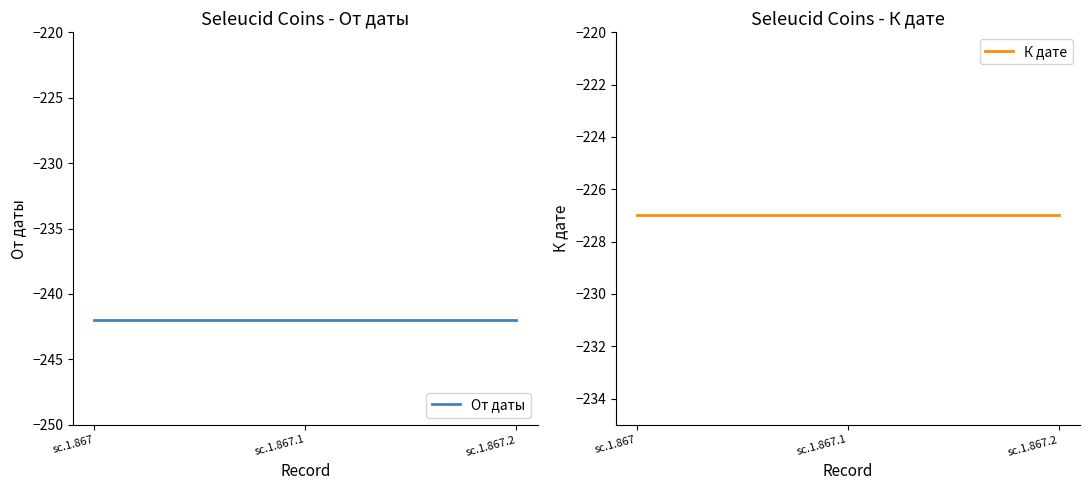

How many lines are shown in the chart?

2